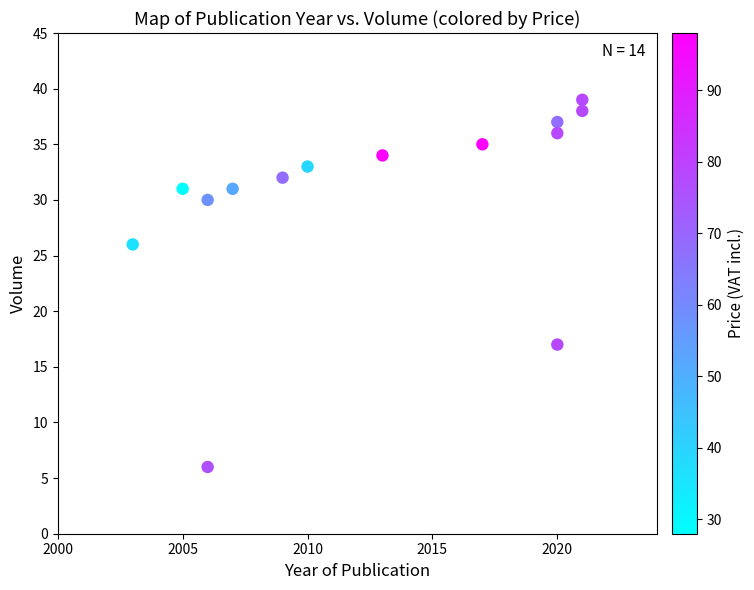

What is the range of Y values (max minus min)?

33